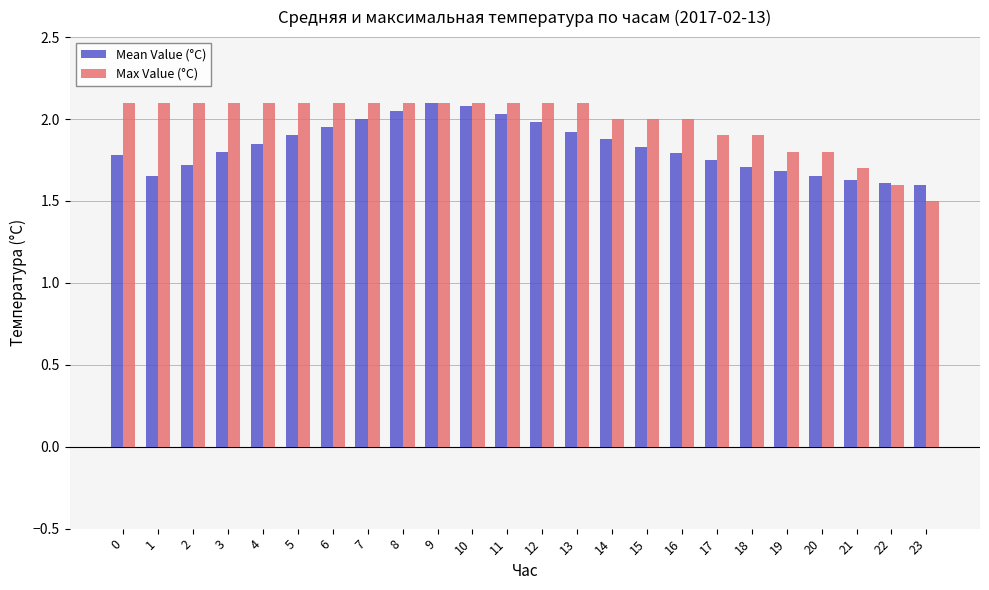

Which series changed the most between 14 and 20?

Mean Value (°C)